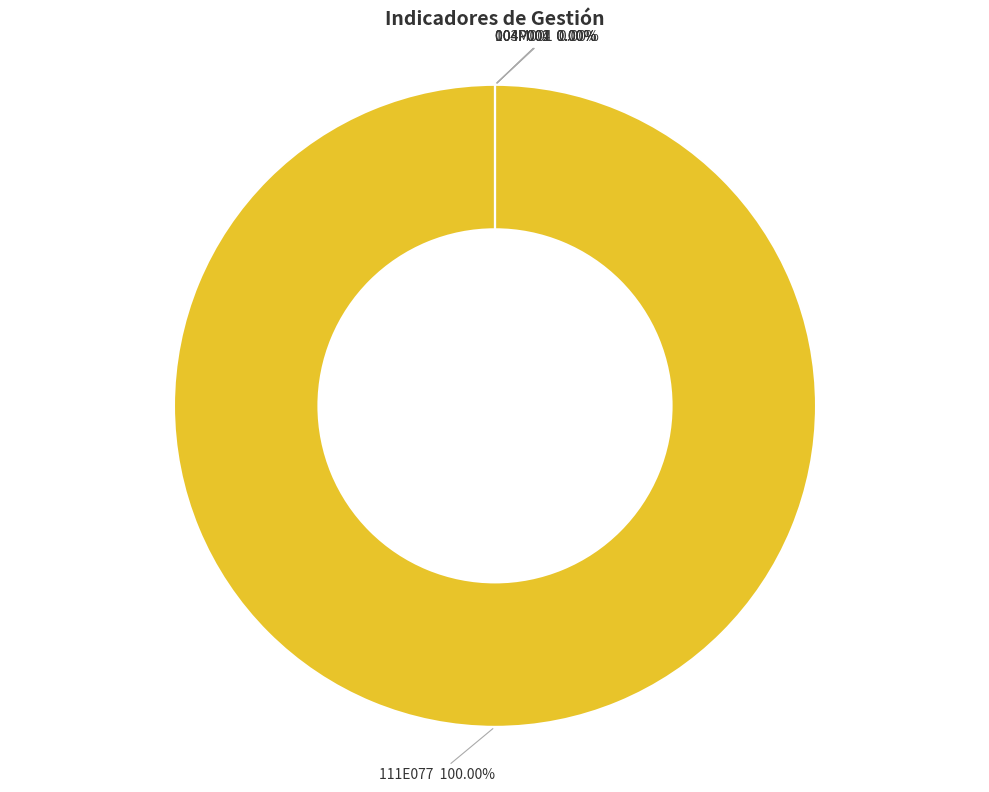

True or false: 004P002 accounts for 0% of the total.

True